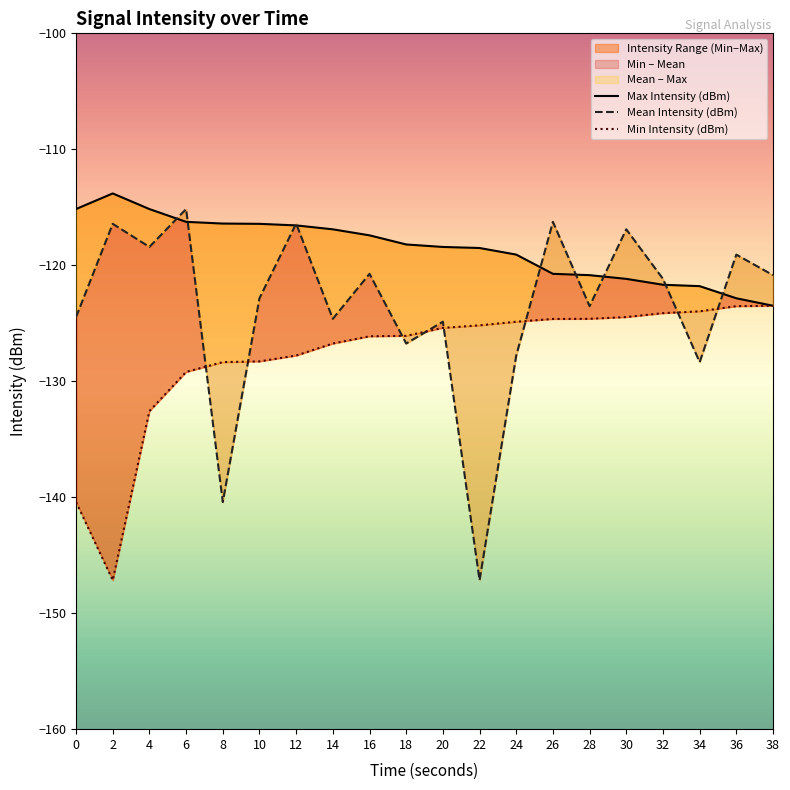

How many data points in Min Intensity (dBm) are less than -125?

12